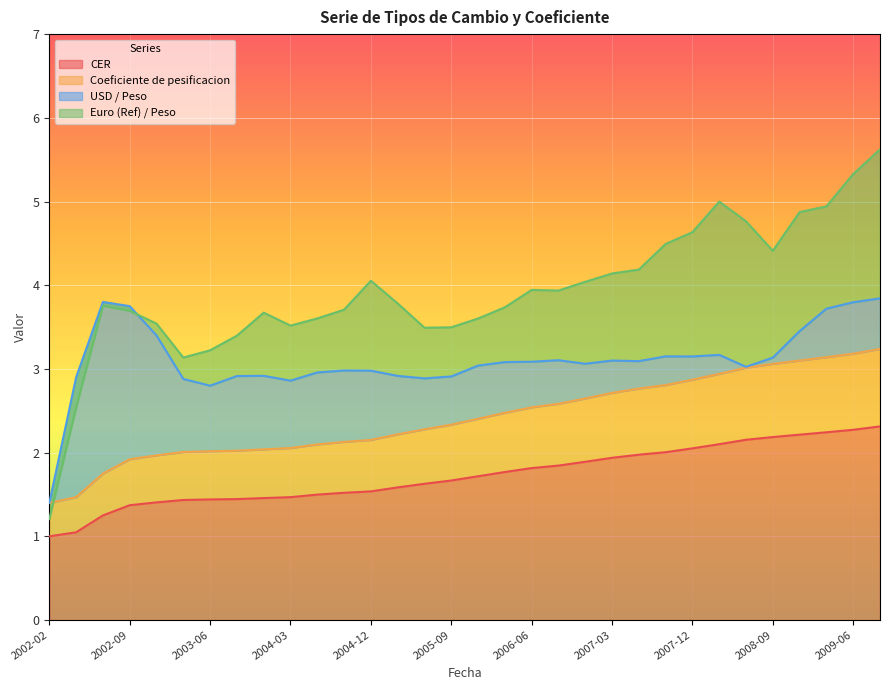

True or false: CER has more than 0 interior local peaks.

False